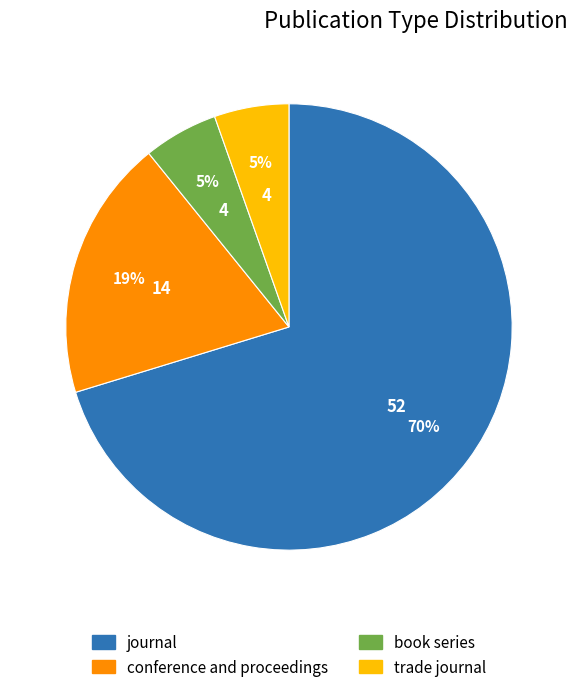

To the nearest percent, what is the combined percentage of trade journal and journal?

76%